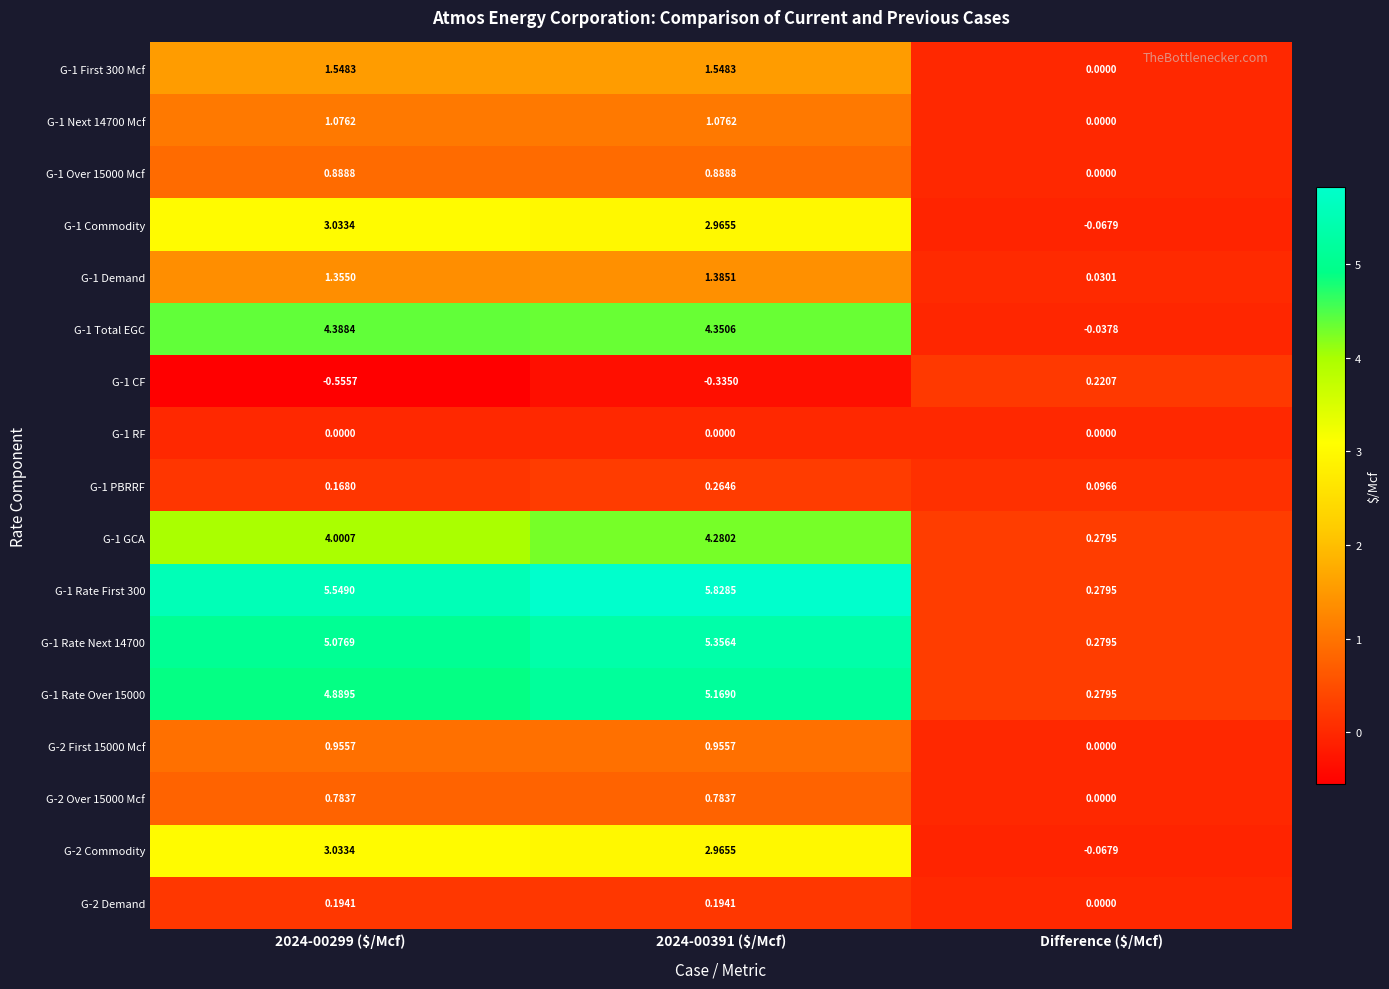

How many series are shown in this chart?

17